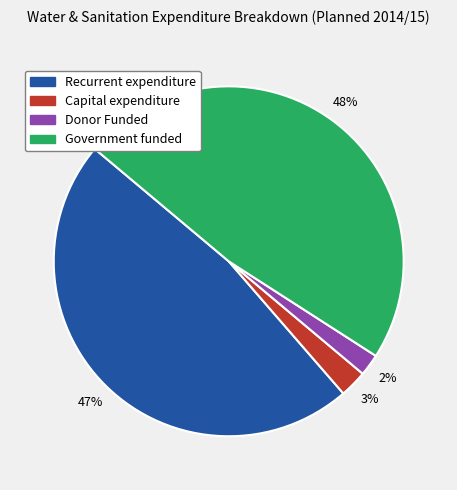

True or false: Recurrent expenditure accounts for 47% of the total.

True